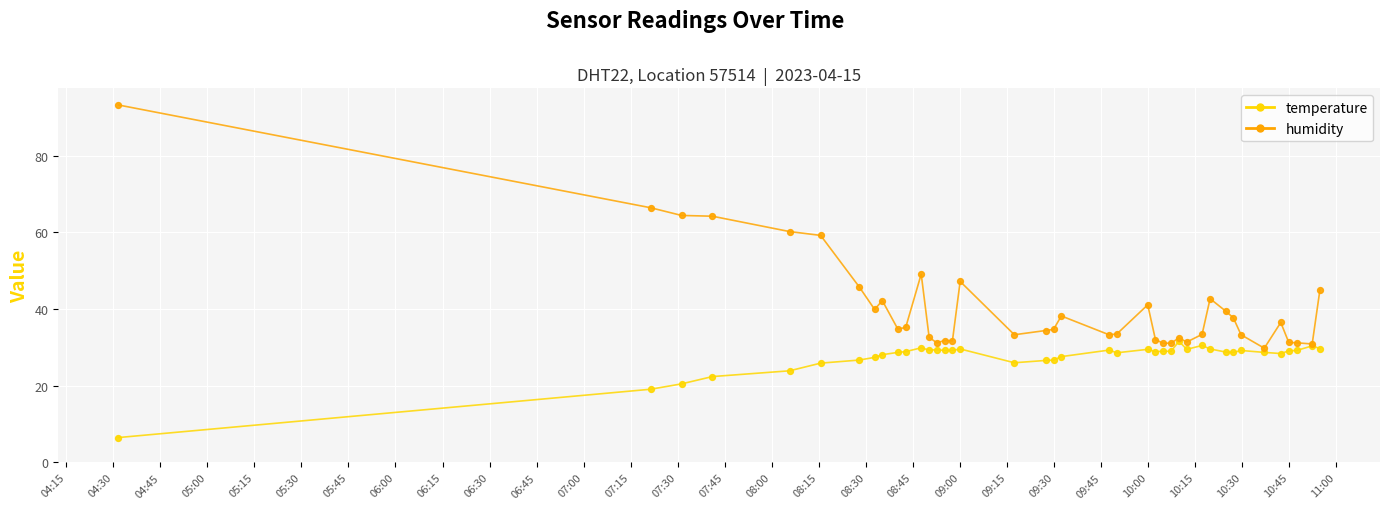

At how many categories does at least one series exceed 70?

1